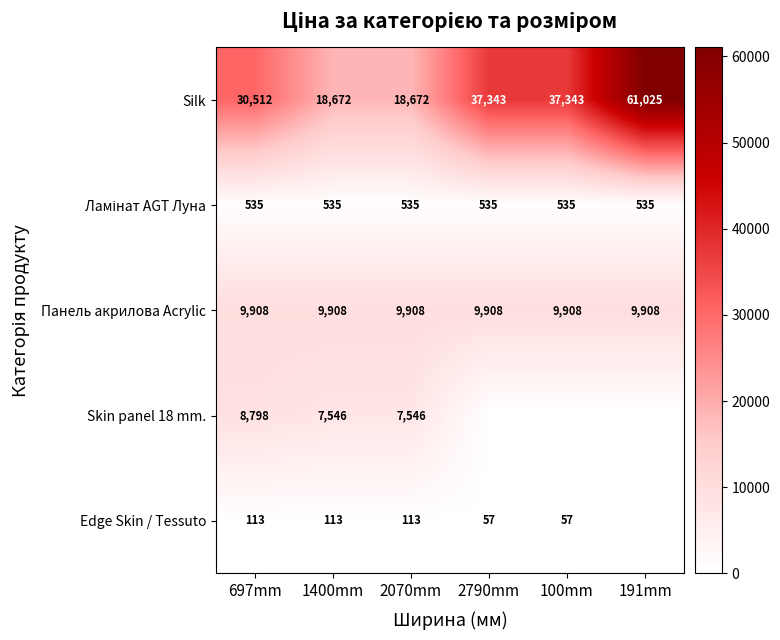

What is the total value across all series at 697mm?

49866